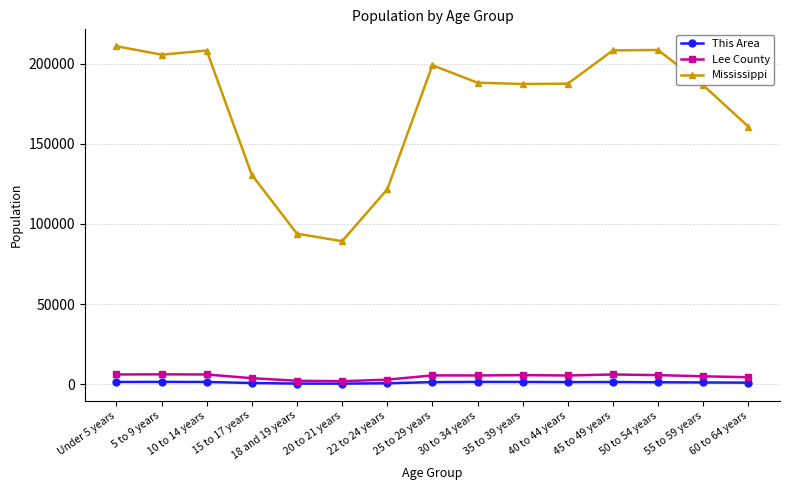

What is the maximum value for Lee County?

6171